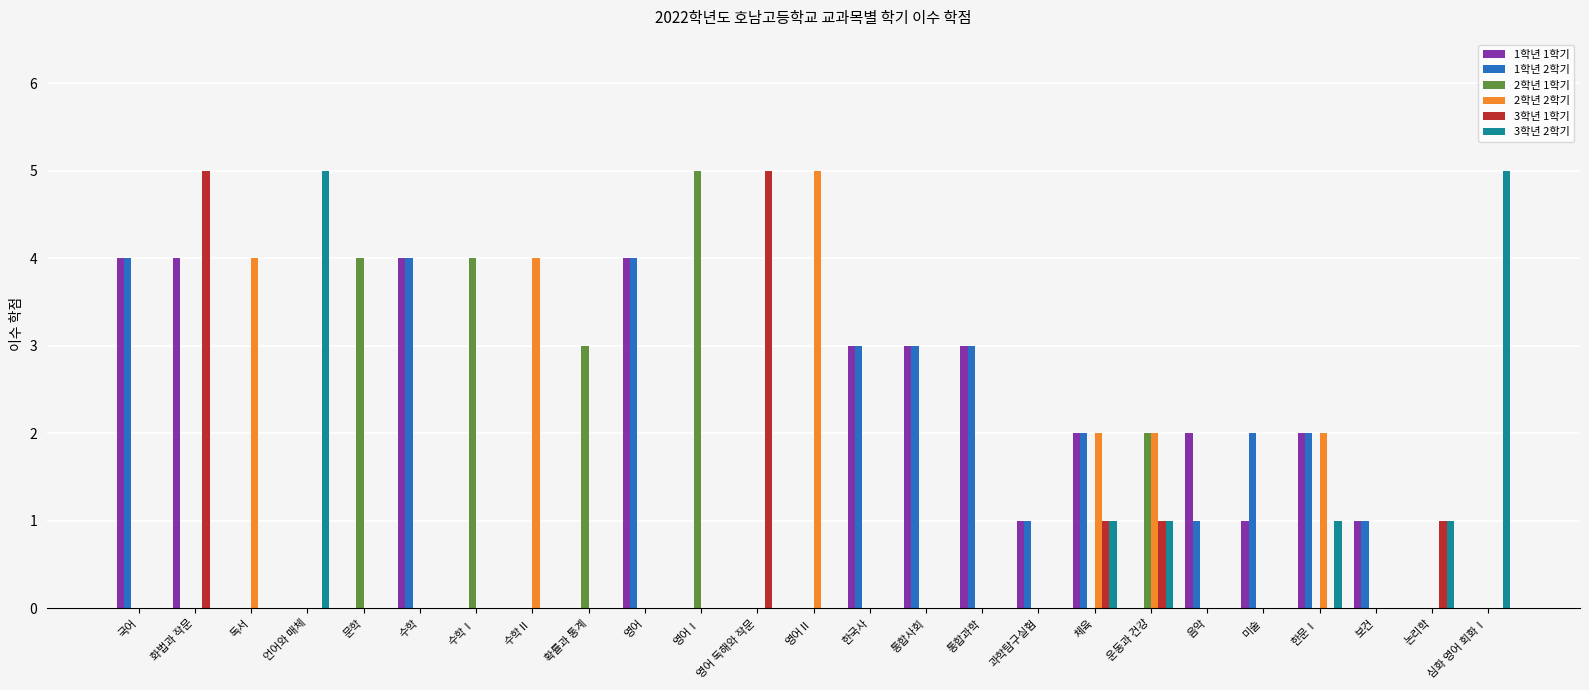

How many data points does each series have?

25